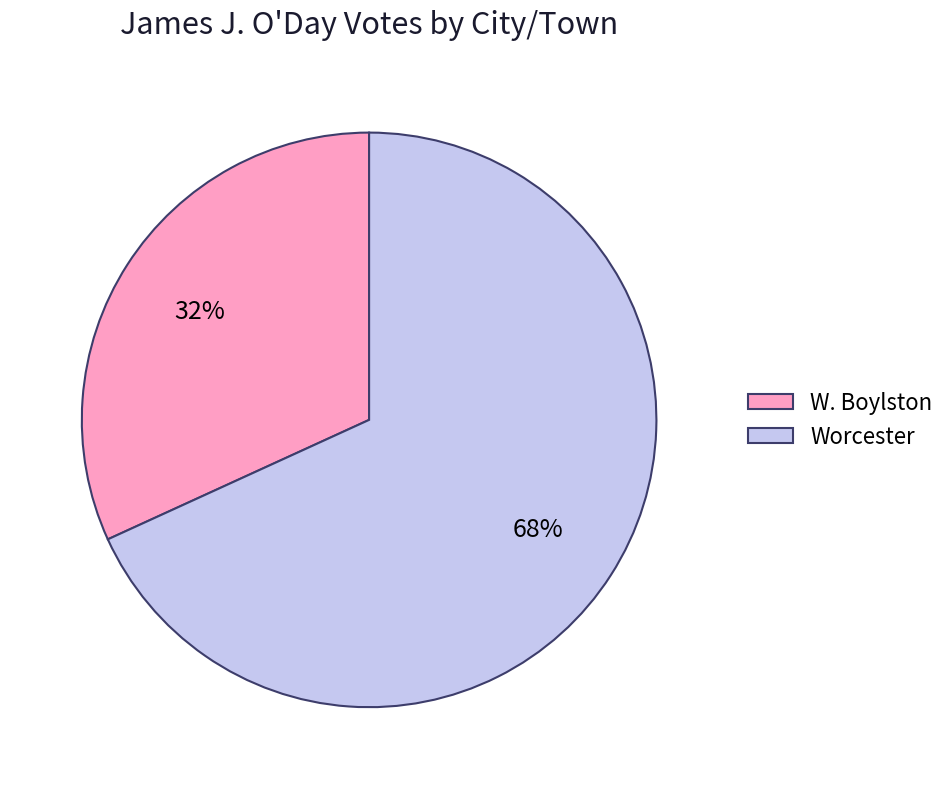

What is the ratio of the value at W. Boylston to the value at Worcester?

0.5